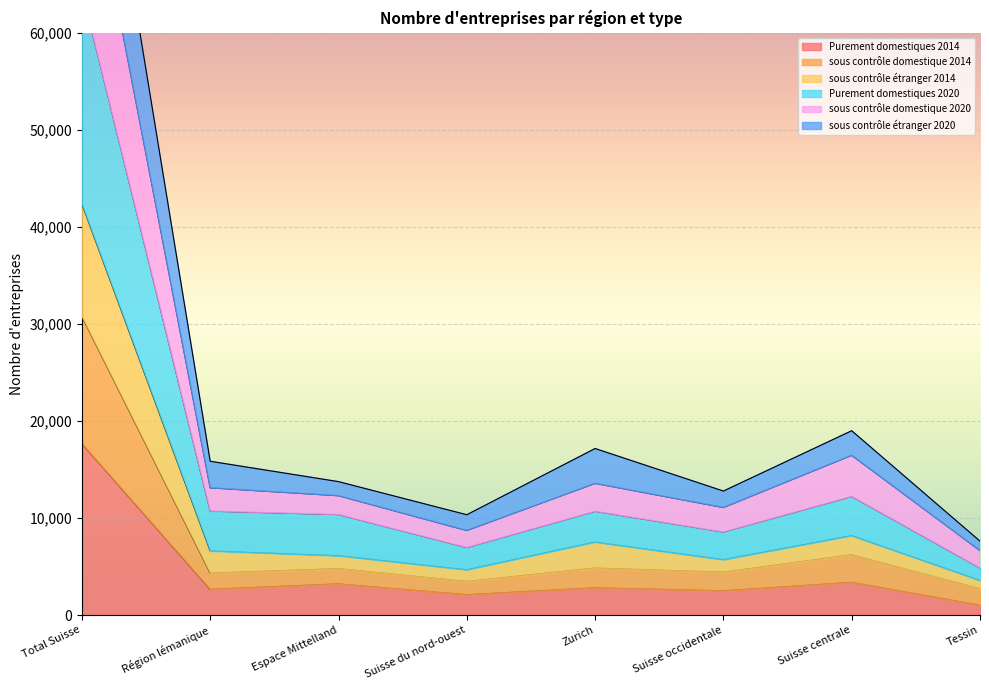

The value of Purement domestiques 2014 at Suisse occidentale is 2502. True or false?

True